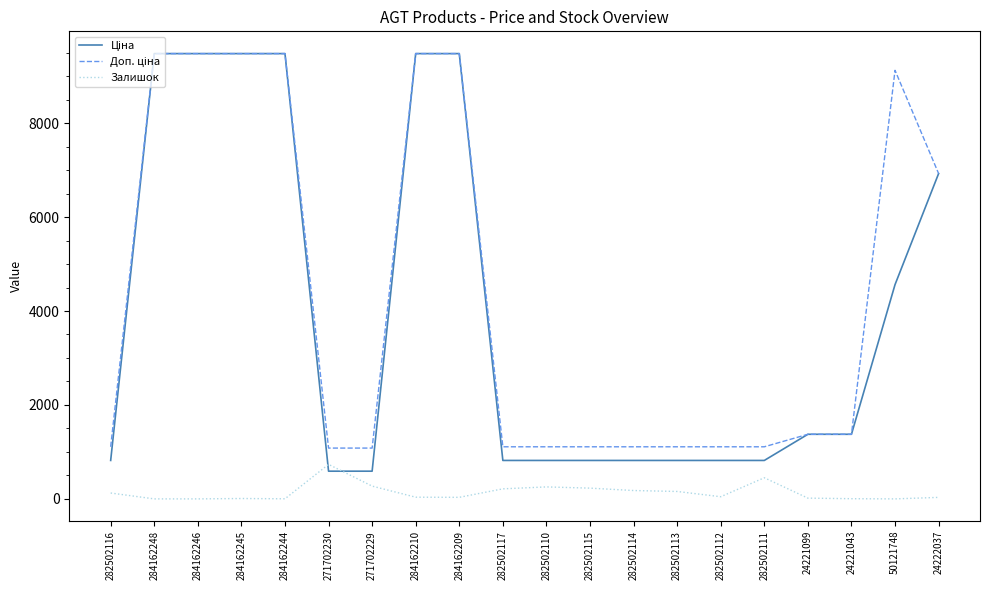

Is it true that Залишок equals 450.0 at 282502111?

True